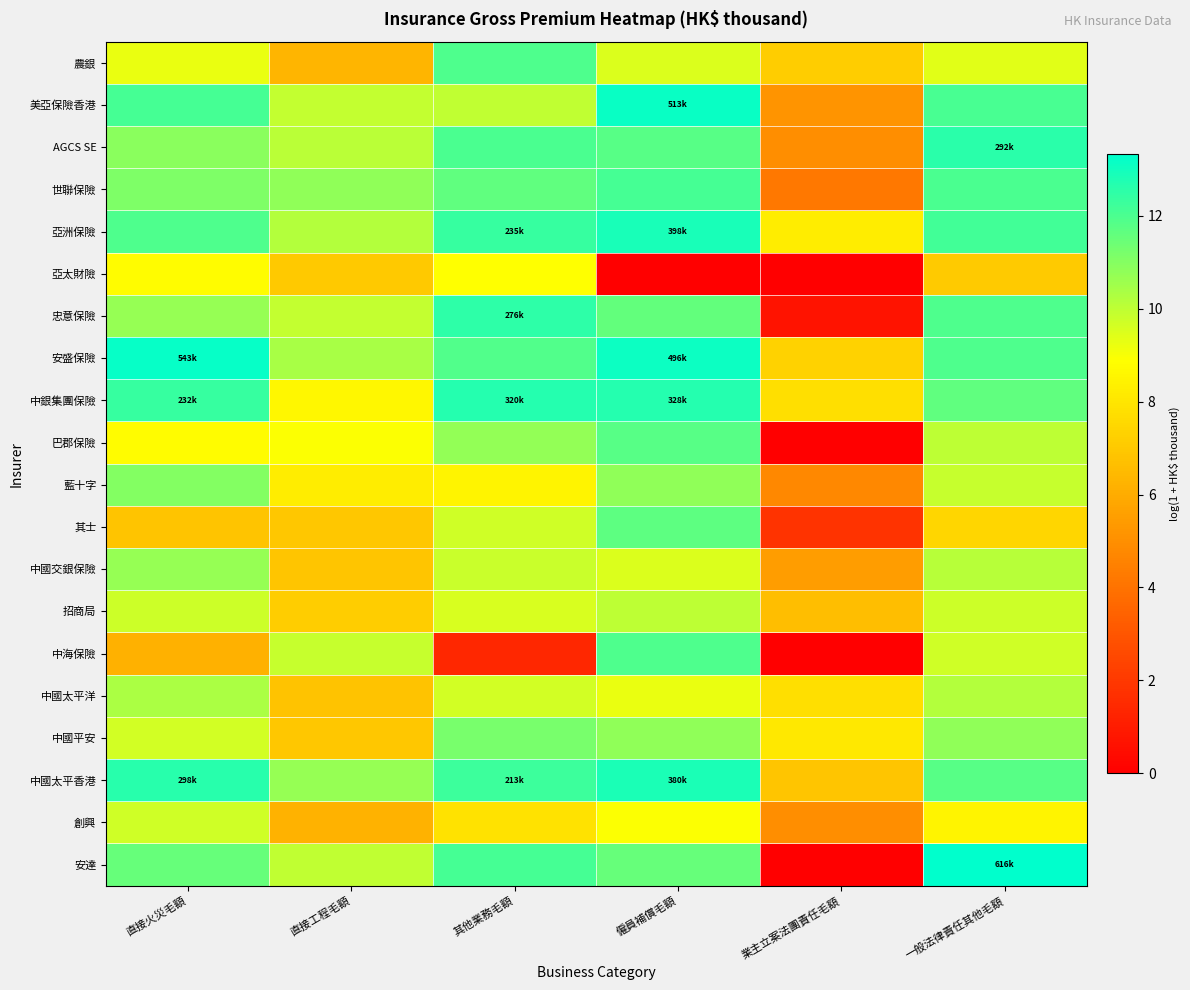

What is the total value across all series at 業主立案法團責任毛額?

92.0